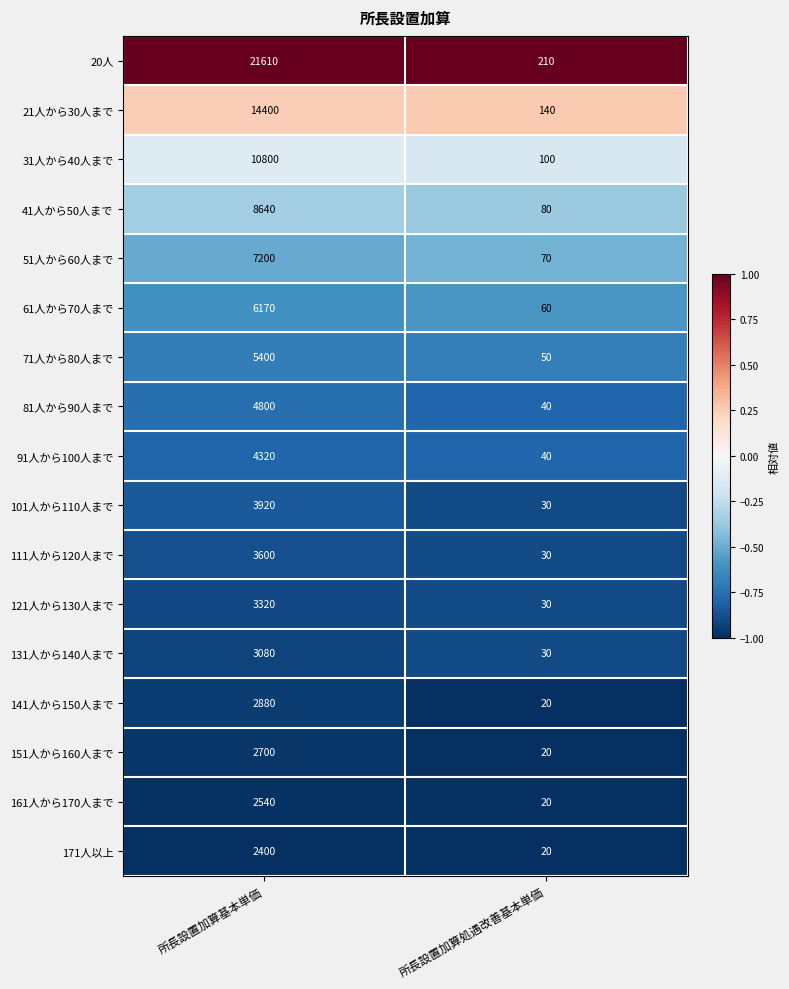

Which series changed the most between 所長設置加算基本単価 and 所長設置加算処遇改善基本単価?

20人